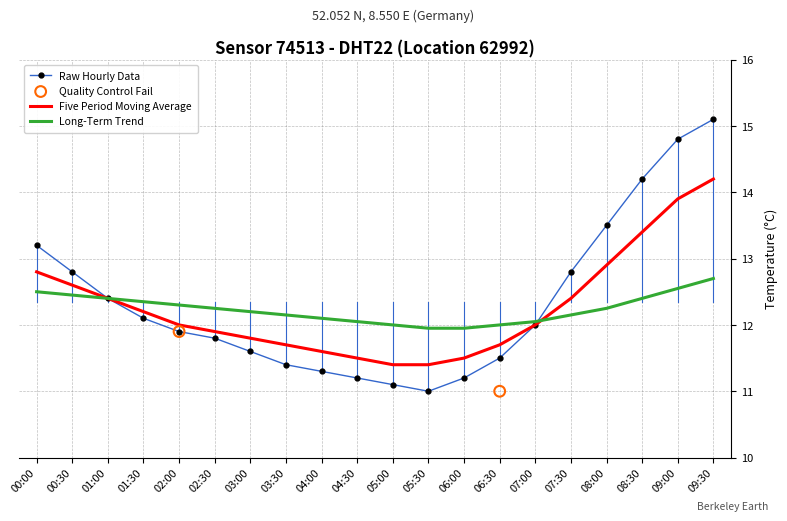

The value of Long-Term Trend at 07:00 is 12.1. True or false?

True